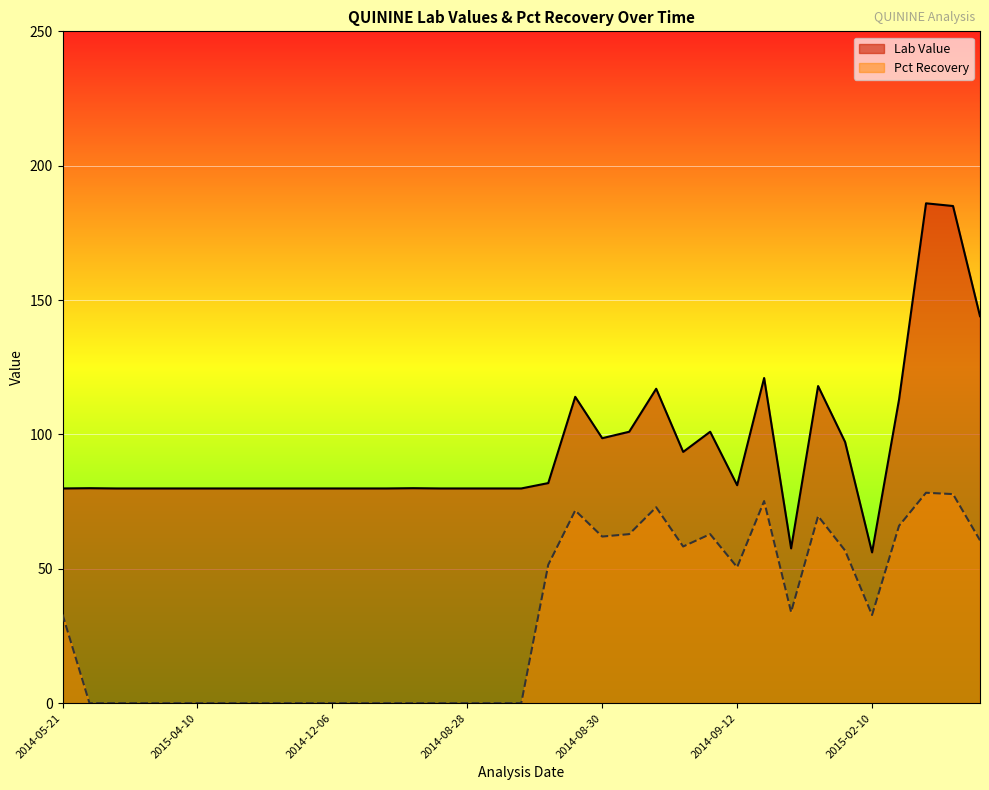

Which category has the lowest value in the Pct Recovery series?

2014-07-12